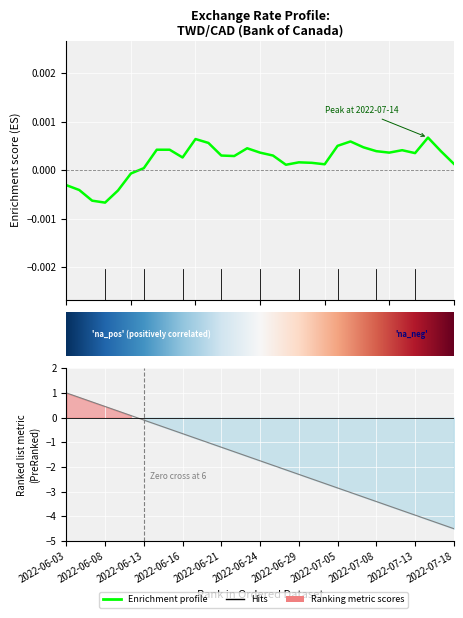

True or false: the data has more than 1 interior local peaks.

True